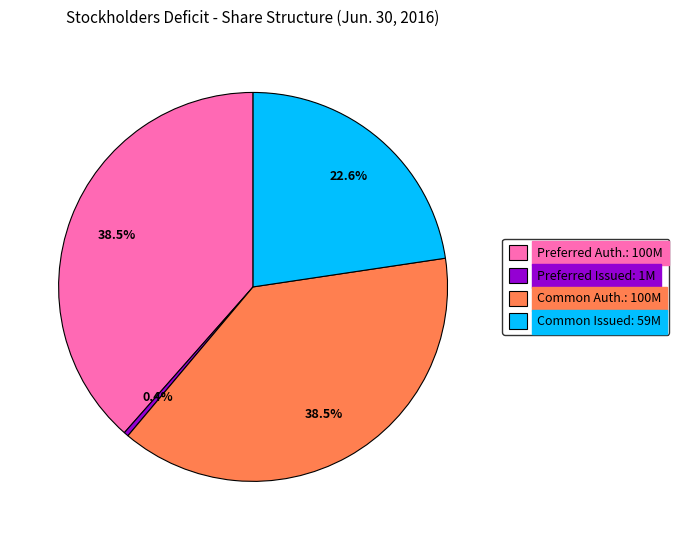

Is the sum of Common Issued: 59M and Preferred Issued: 1M greater than half?

No